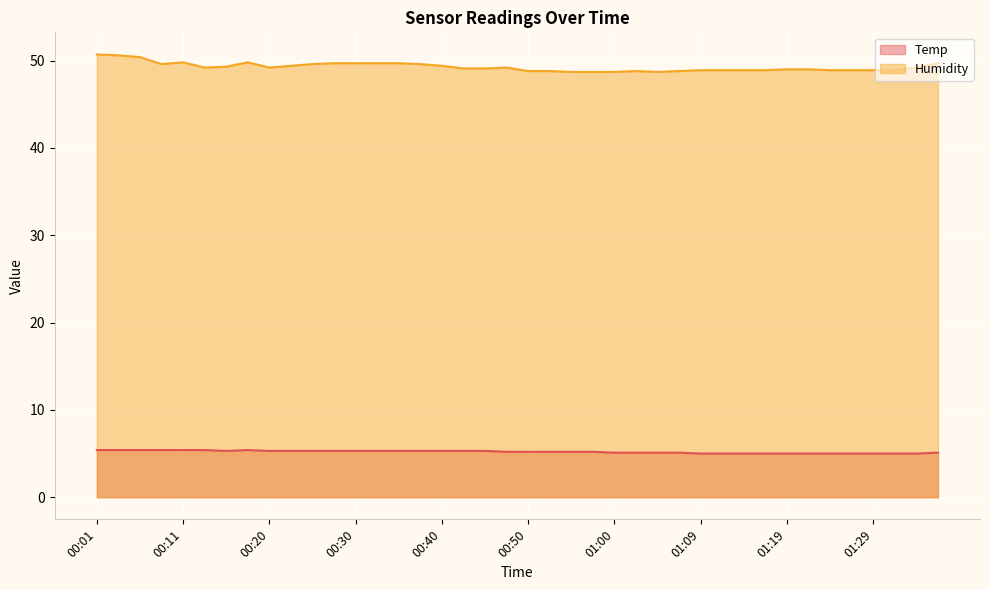

How many data points in Temp are above 5?

29